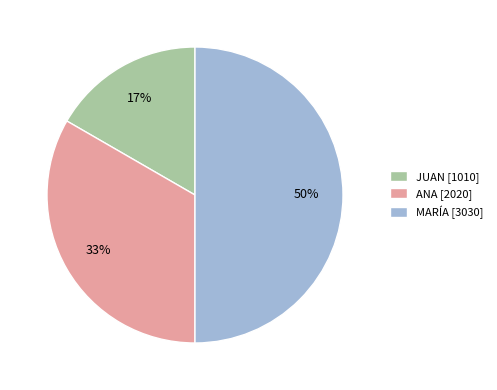

The JUAN [1010] slice represents 23% of the pie. True or false?

False